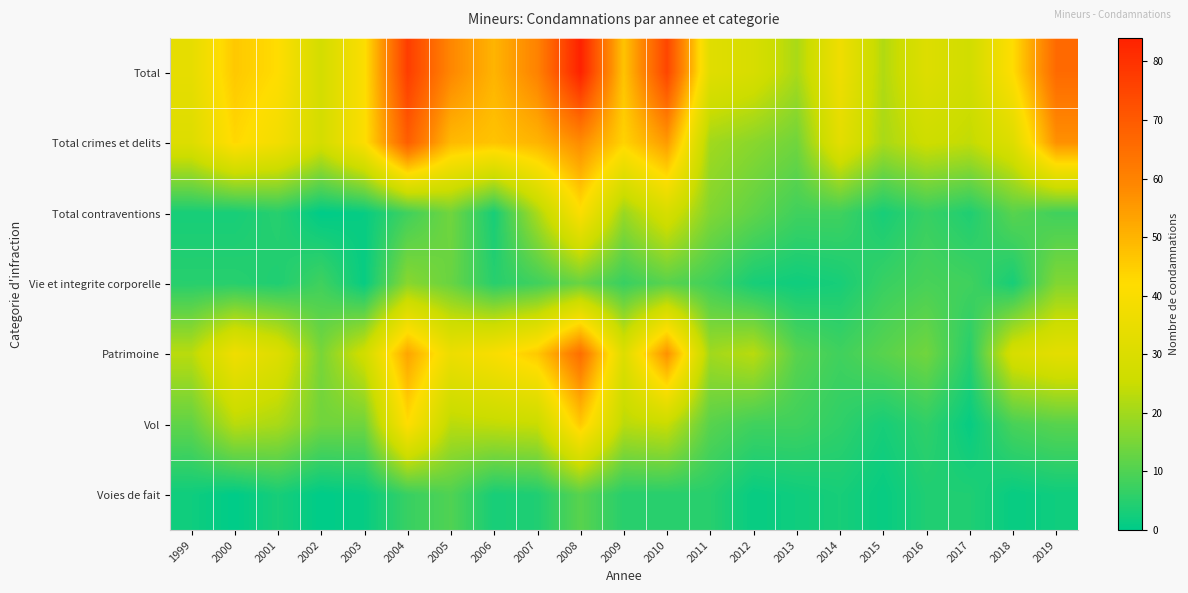

Reading left to right, transcribe all the data shown in this chart.

Total: 1999=34	2000=46	2001=42	2002=28	2003=41	2004=77	2005=59	2006=50	2007=60	2008=84	2009=47	2010=75	2011=32	2012=29	2013=21	2014=37	2015=22	2016=31	2017=27	2018=42	2019=66
Total crimes et delits: 1999=31	2000=43	2001=38	2002=28	2003=41	2004=69	2005=49	2006=47	2007=50	2008=58	2009=44	2010=55	2011=20	2012=17	2013=14	2014=33	2015=21	2016=26	2017=24	2018=31	2019=57
Total contraventions: 1999=3	2000=3	2001=5	2002=0	2003=1	2004=8	2005=14	2006=3	2007=21	2008=41	2009=19	2010=29	2011=16	2012=12	2013=8	2014=8	2015=3	2016=7	2017=4	2018=11	2019=8
Vie et integrite corporelle: 1999=5	2000=5	2001=4	2002=8	2003=1	2004=17	2005=13	2006=5	2007=8	2008=13	2009=7	2010=11	2011=8	2012=3	2013=2	2014=3	2015=7	2016=9	2017=8	2018=3	2019=16
Patrimoine: 1999=23	2000=37	2001=31	2002=15	2003=27	2004=53	2005=36	2006=40	2007=46	2008=65	2009=31	2010=57	2011=20	2012=23	2013=11	2014=8	2015=11	2016=14	2017=5	2018=29	2019=33
Vol: 1999=12	2000=23	2001=21	2002=14	2003=14	2004=42	2005=23	2006=24	2007=25	2008=46	2009=23	2010=25	2011=11	2012=8	2013=8	2014=6	2015=3	2016=6	2017=1	2018=9	2019=11
Voies de fait: 1999=2	2000=0	2001=3	2002=0	2003=1	2004=7	2005=10	2006=3	2007=4	2008=11	2009=5	2010=5	2011=5	2012=1	2013=2	2014=3	2015=1	2016=4	2017=4	2018=1	2019=2